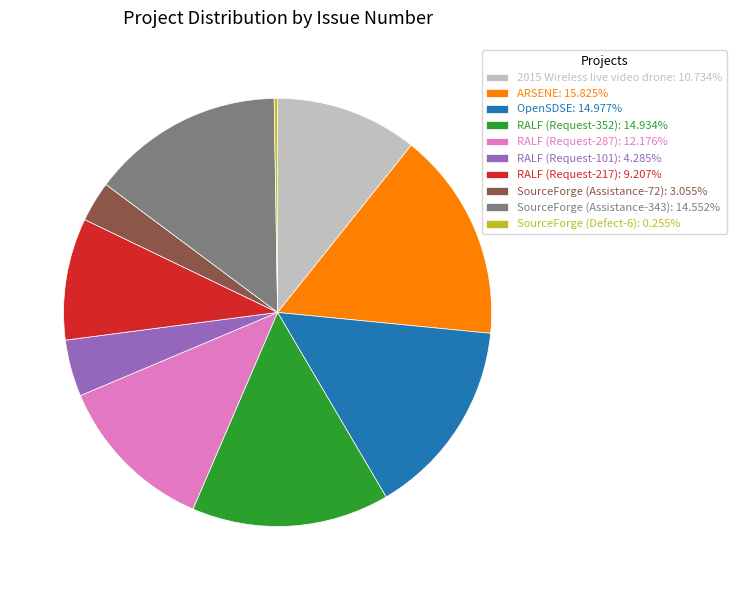

Combined, do SourceForge (Assistance-343): 14.552% and OpenSDSE: 14.977% account for over 50%?

No